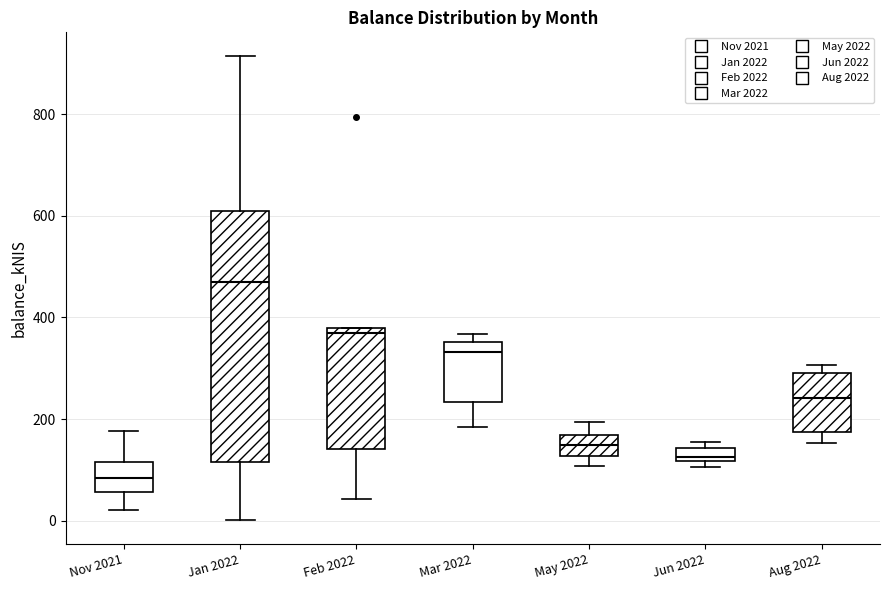

Comparing the boxes themselves (not the whiskers), which one is the tallest?

Jan 2022